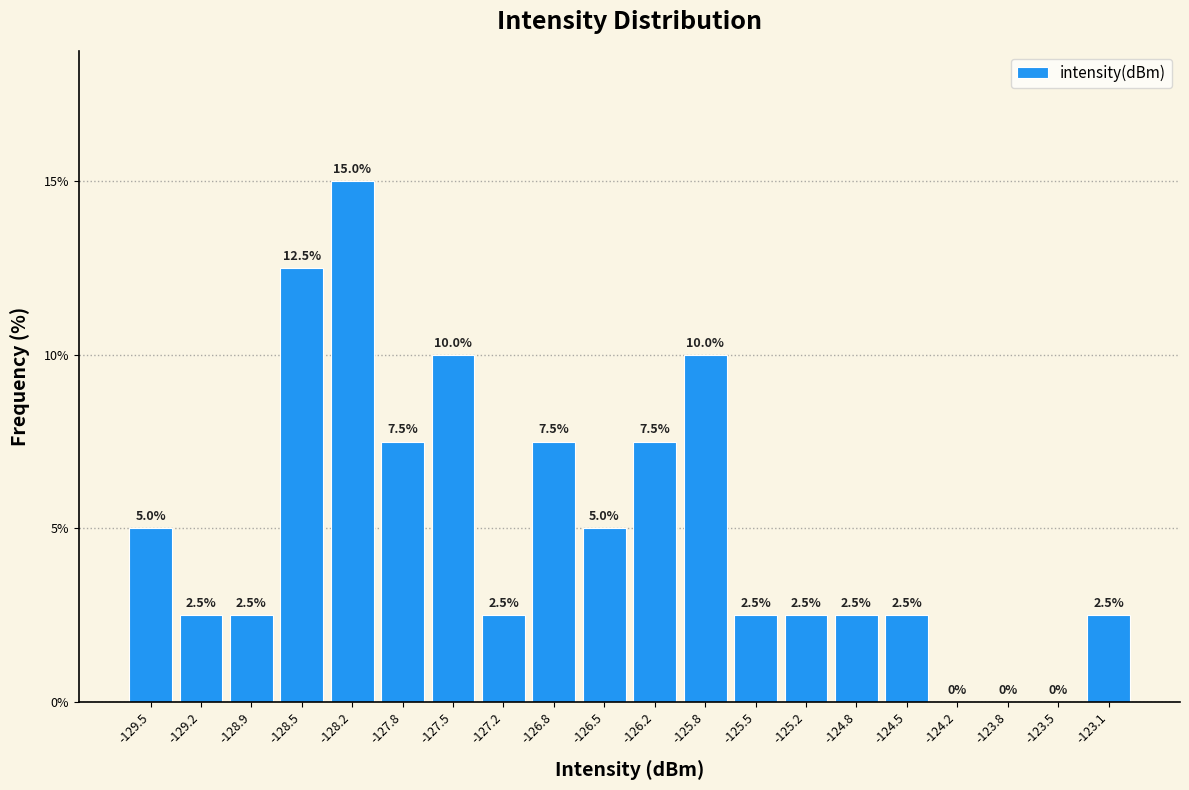

Over which range of the x-axis is the bar tallest?

-128.35 to -128.00